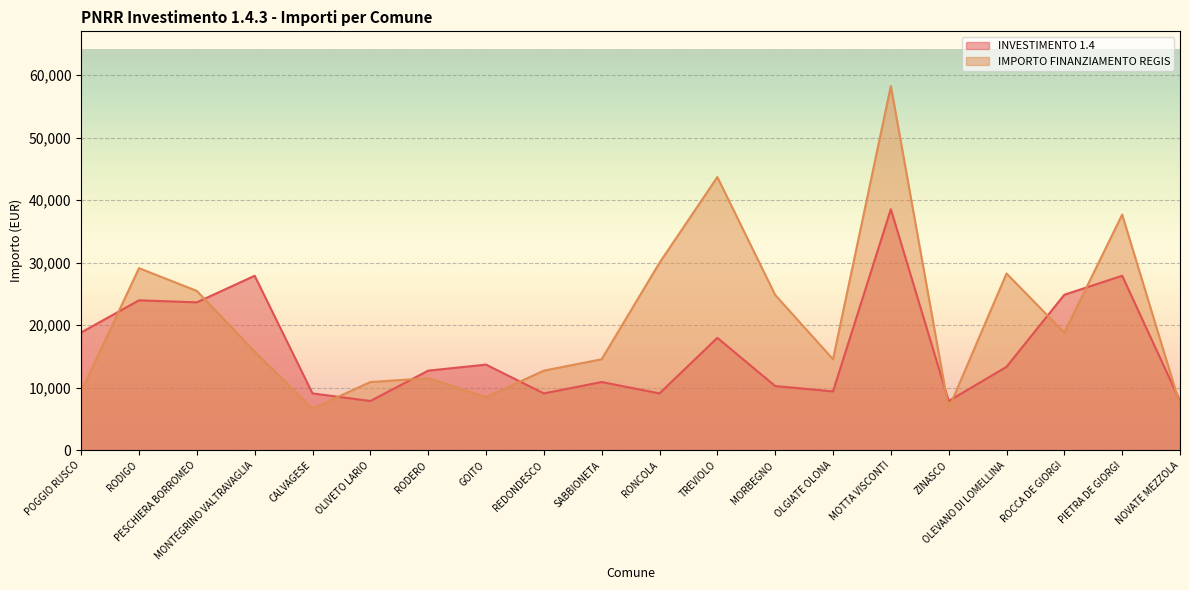

How many lines are shown in the chart?

2